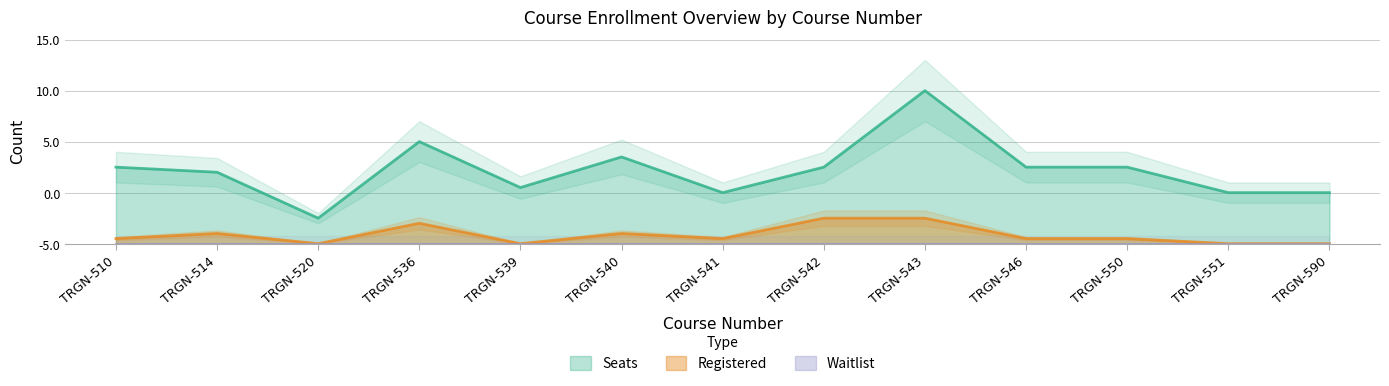

How many Registered values are between 0 and 2?

10